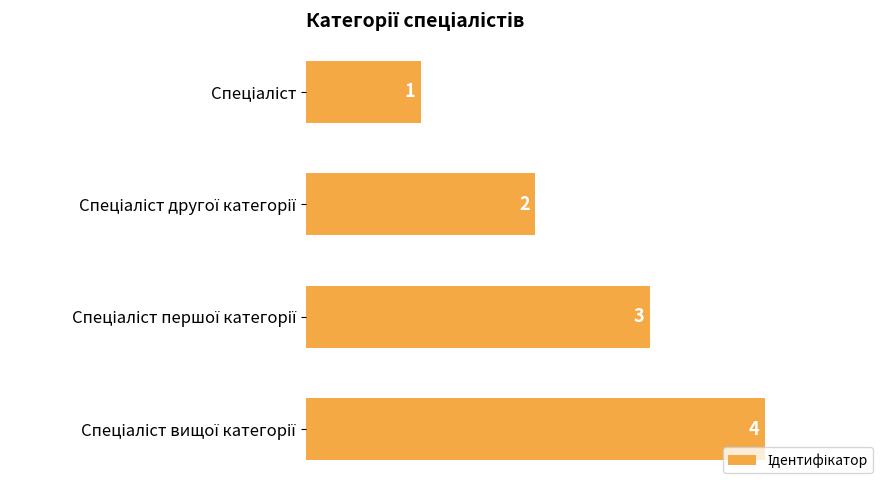

What is the value of the 1st bar from the top?

1